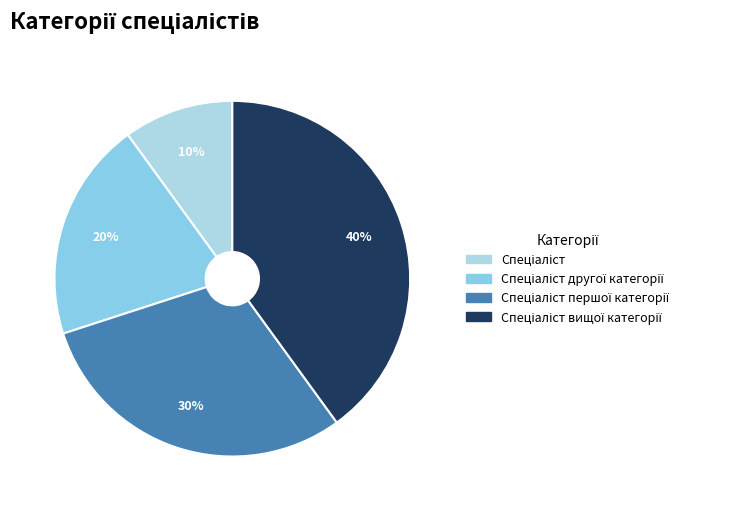

How many segments does this pie chart have?

4